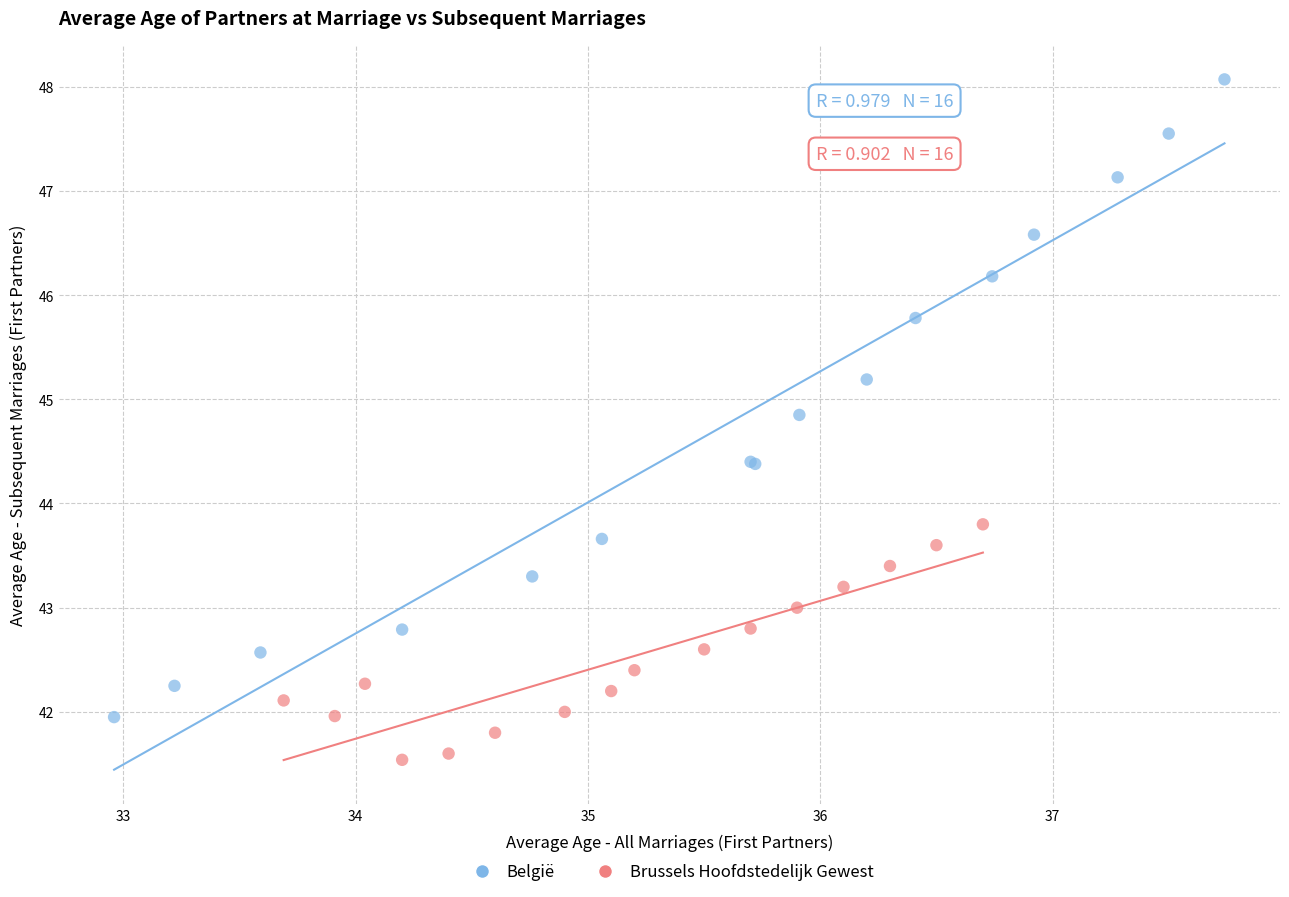

Which series reaches the minimum Y coordinate?

Brussels Hoofdstedelijk Gewest